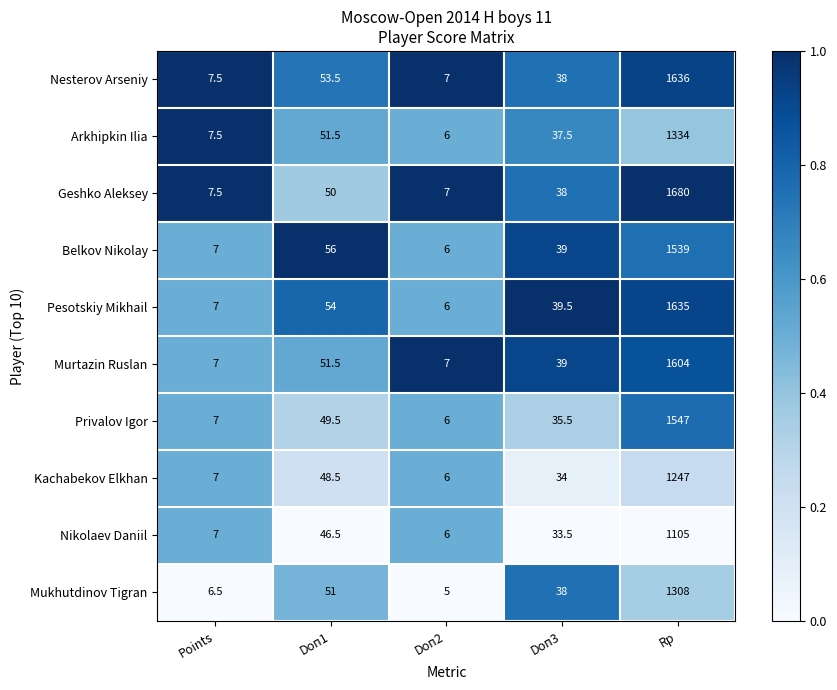

What is the total value across all series at Points?

71.0